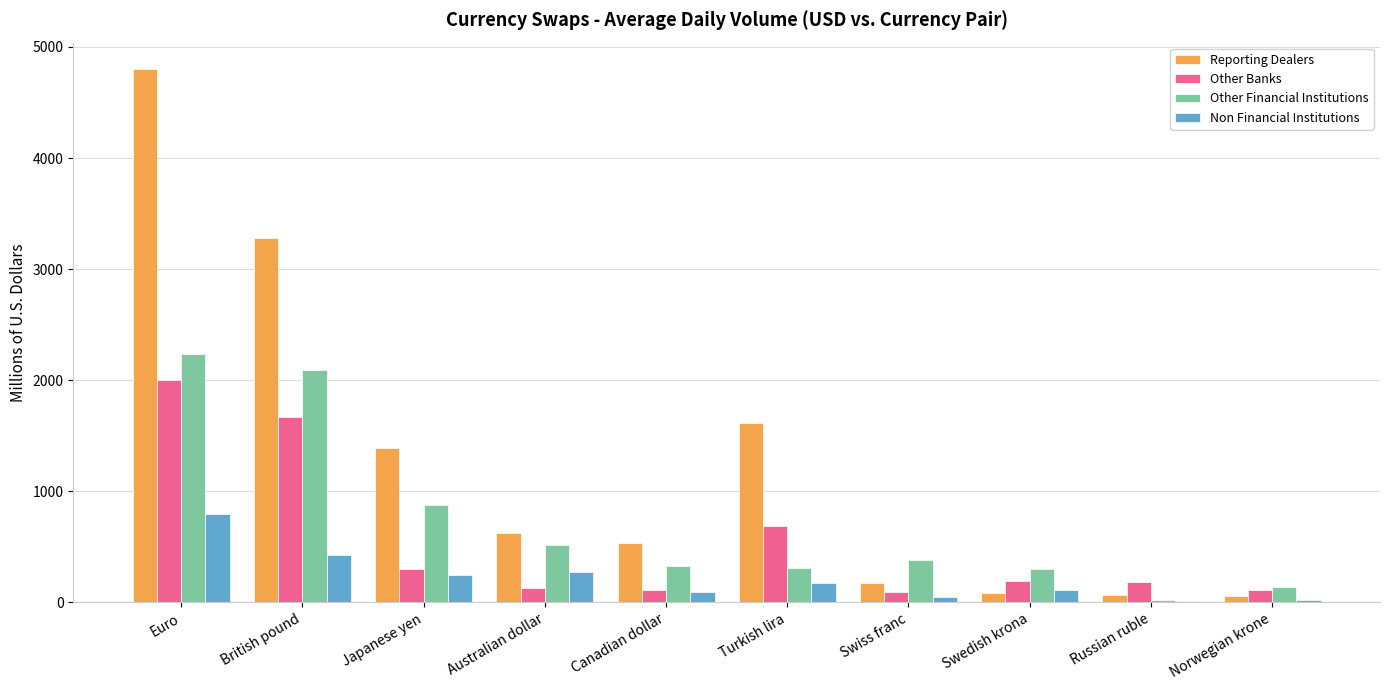

Is it true that Other Financial Institutions equals 849.6 at Australian dollar?

False